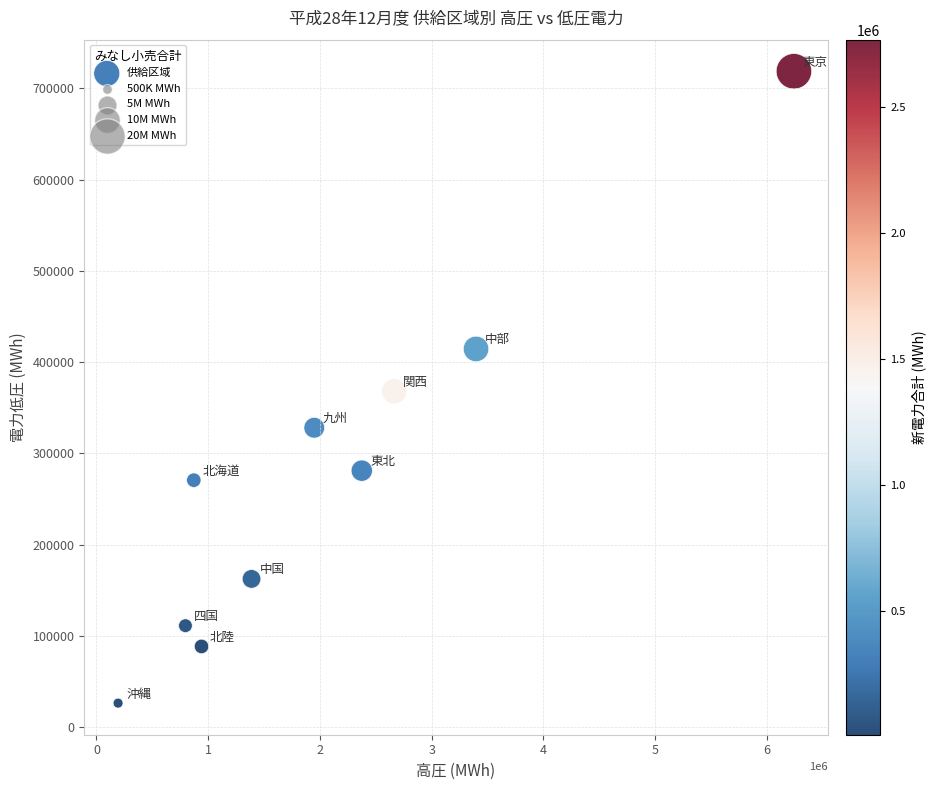

What is the average Y value?

276856